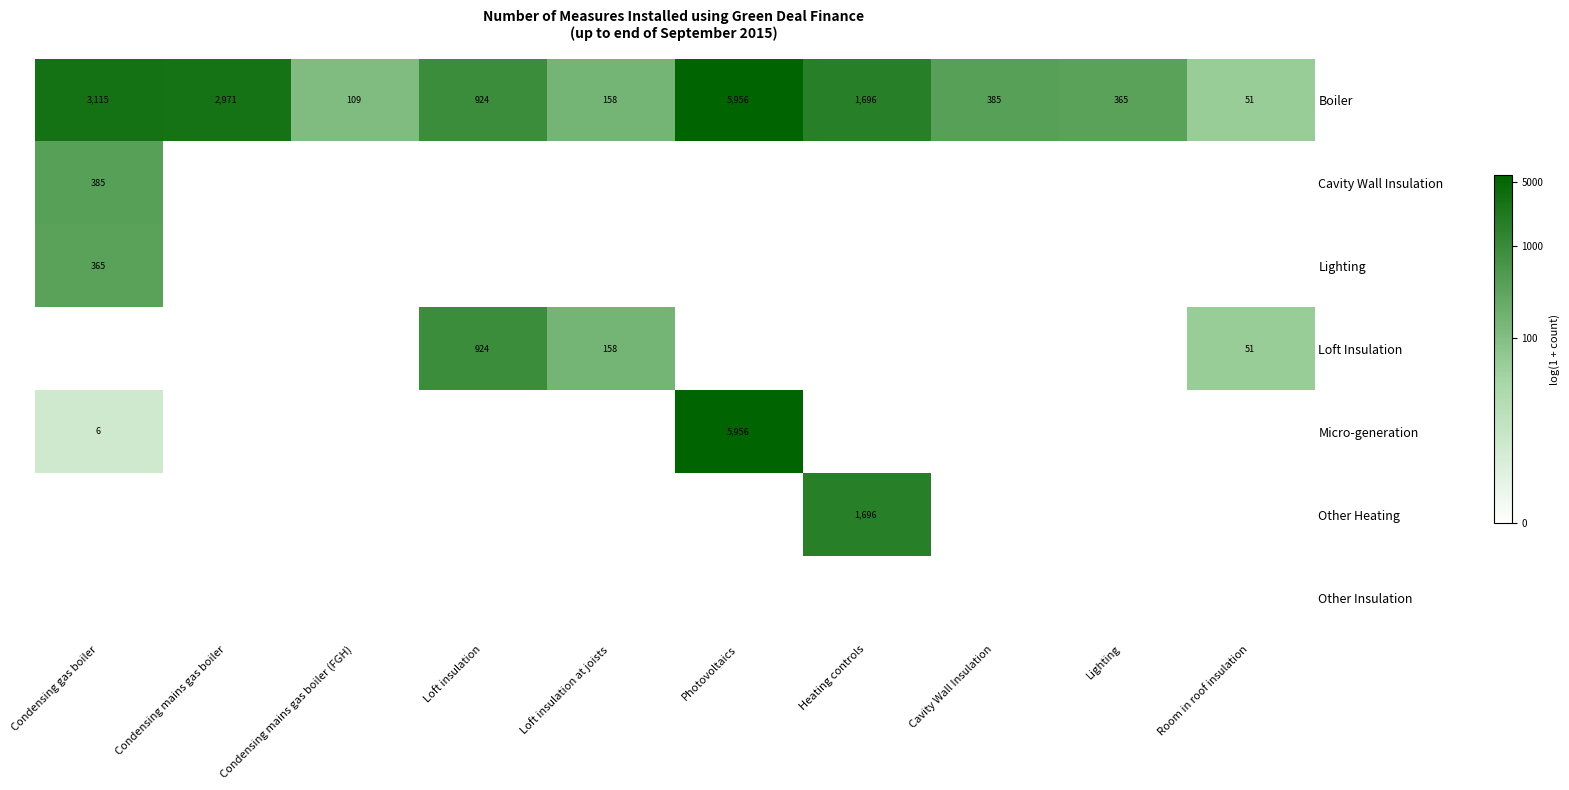

At which label does Boiler first exceed 924?

Condensing gas boiler